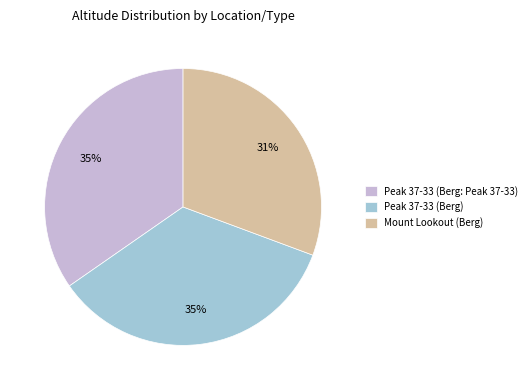

To the nearest percent, what is the combined percentage of Mount Lookout (Berg) and Peak 37-33 (Berg: Peak 37-33)?

65%